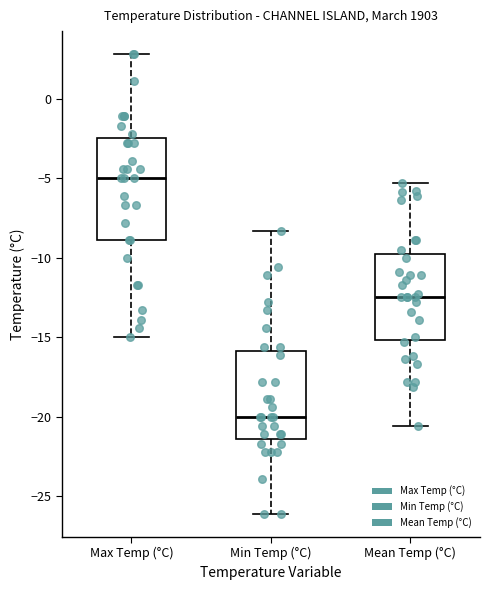

Reading left to right, read every box against the y-axis: the position of its median line, the range the box covers, and the ends of its whiskers. The values are not printed on the chart, so give them approximately, as read against the axis.

Max Temp (°C): median -5.0, box -9.0 to -2.5, whiskers -15.0 to 3.0
Min Temp (°C): median -20.0, box -21.5 to -16.0, whiskers -26.0 to -8.5
Mean Temp (°C): median -12.5, box -15.0 to -9.5, whiskers -20.5 to -5.5